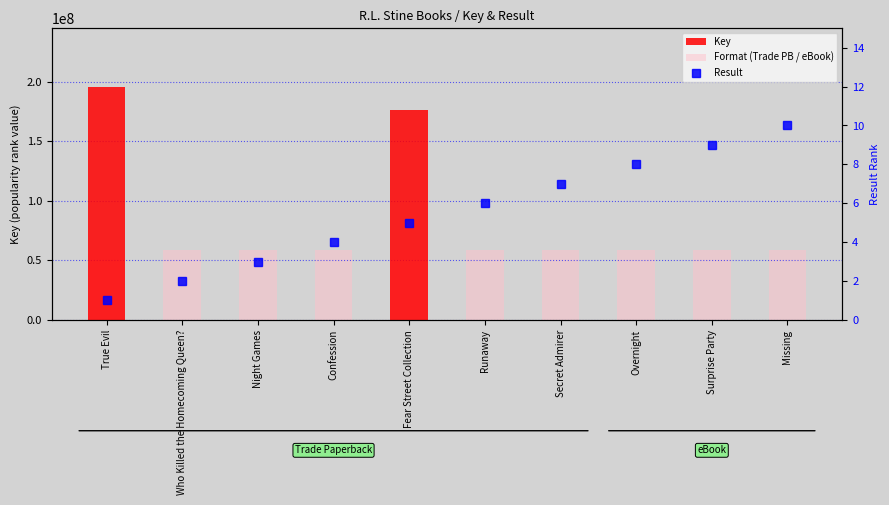

Count the number of categories in the chart.

10